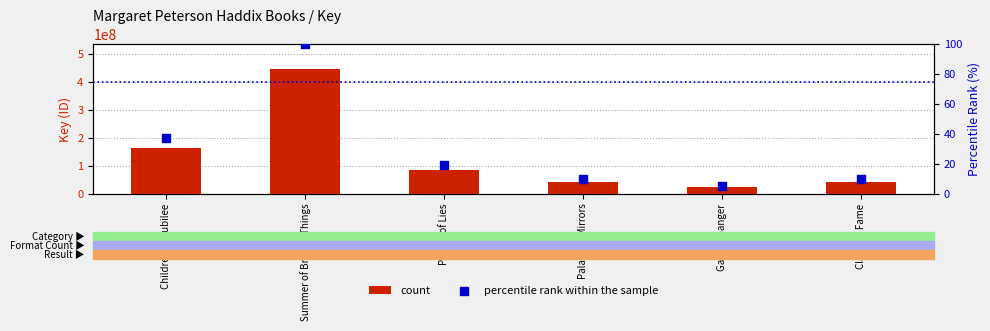

At which category is the sum across all series the highest?

Summer of Broken Things